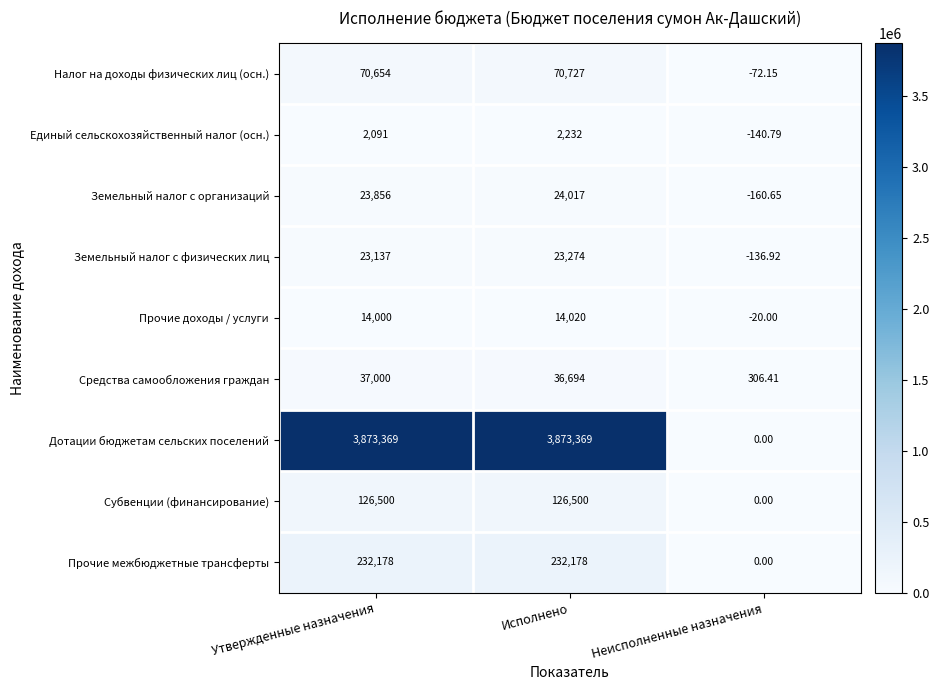

At which category is the sum across all series the highest?

Исполнено